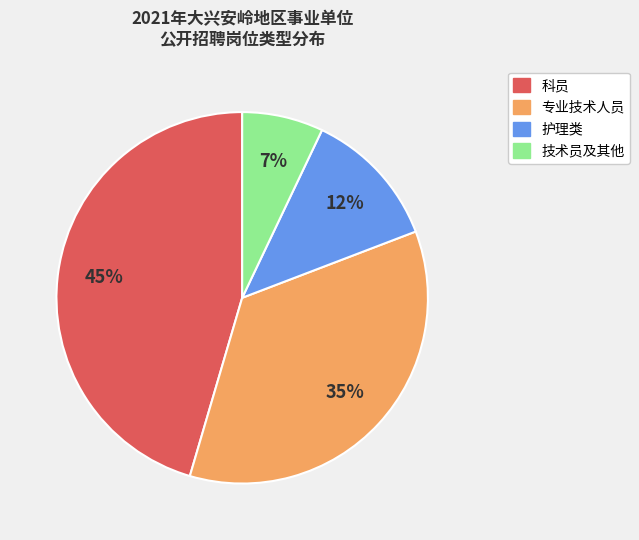

To the nearest percent, what is the average slice percentage?

25%